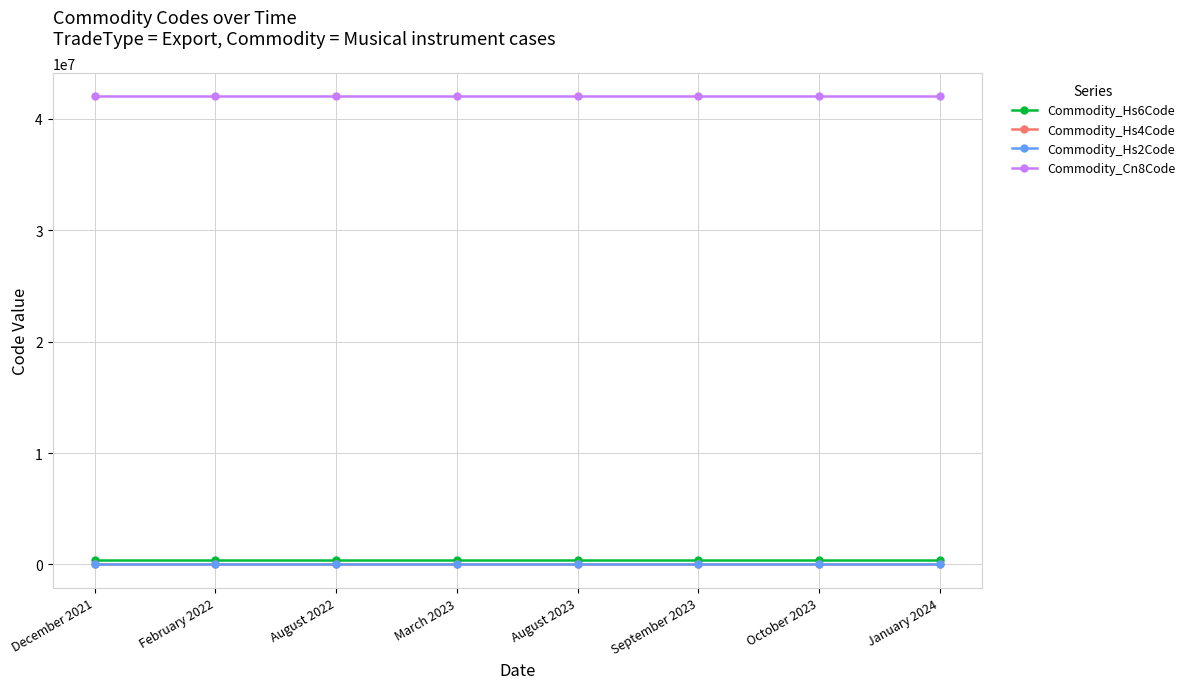

What is the maximum value for Commodity_Hs4Code?

4202